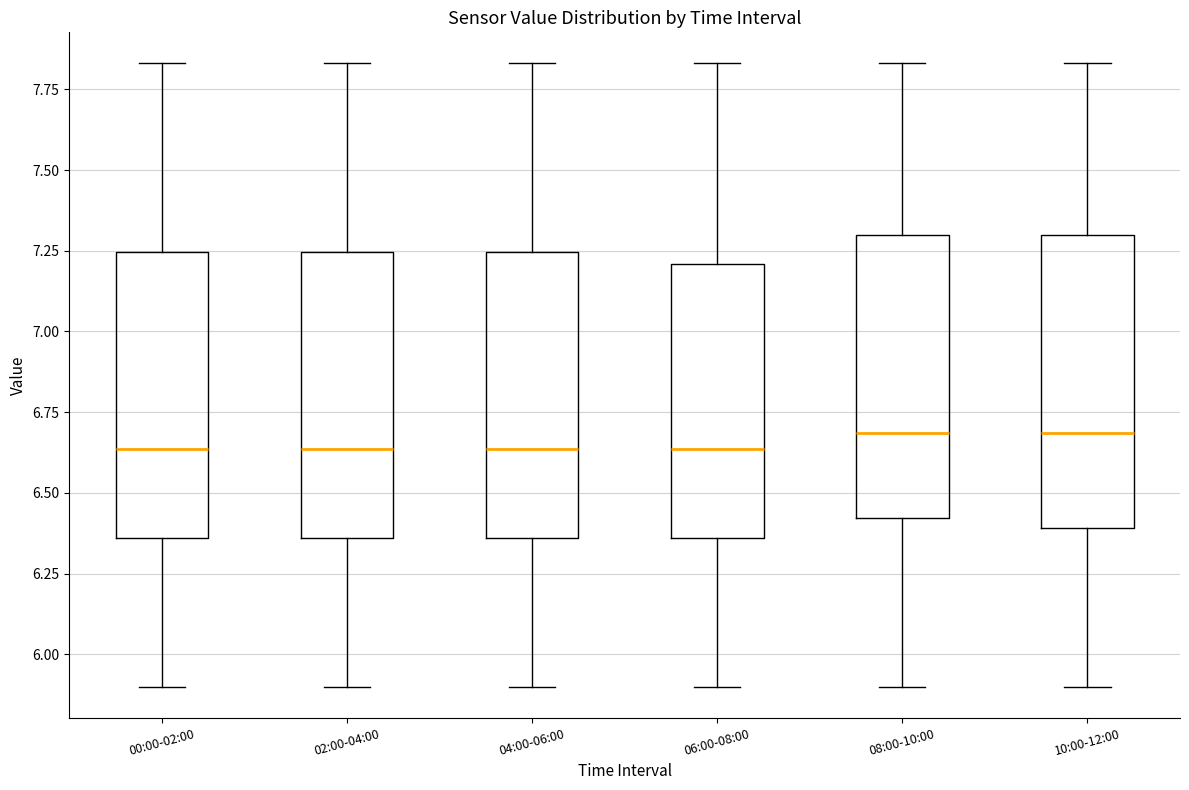

Where is the lower edge of the box for 10:00-12:00 on the y-axis? The values are not printed on the chart, so give them approximately, as read against the axis.

6.40